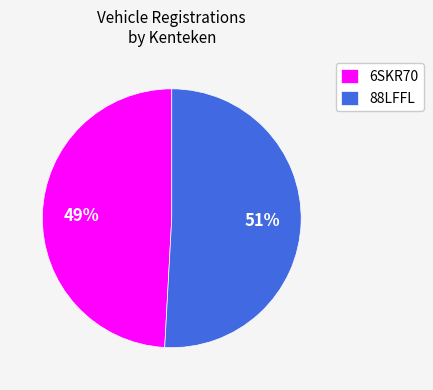

What is the majority slice?

88LFFL